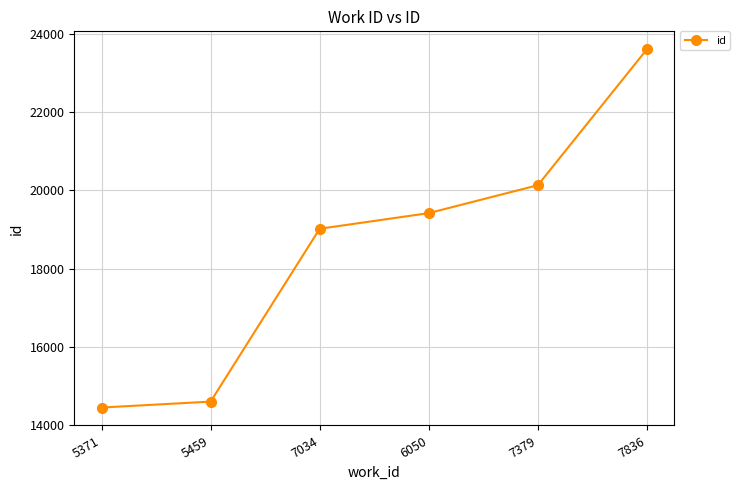

Approximately how many times larger is the value at 7836 compared to 7034?

1.2